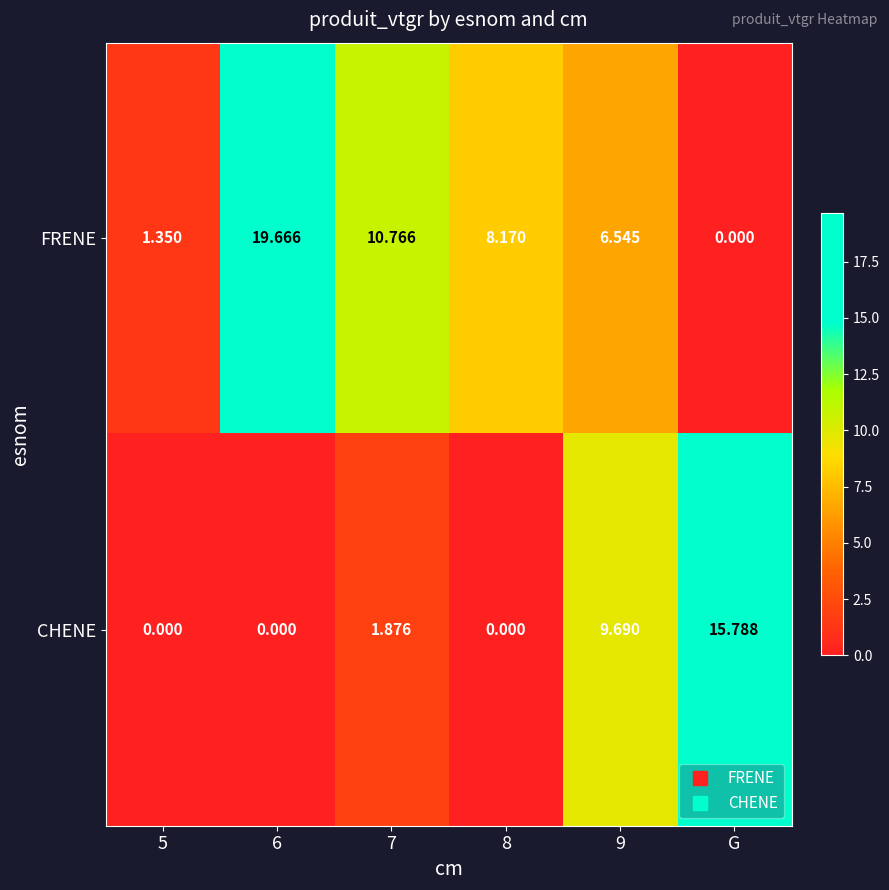

Rank the series by their maximum value, from lowest to highest.

CHENE, FRENE